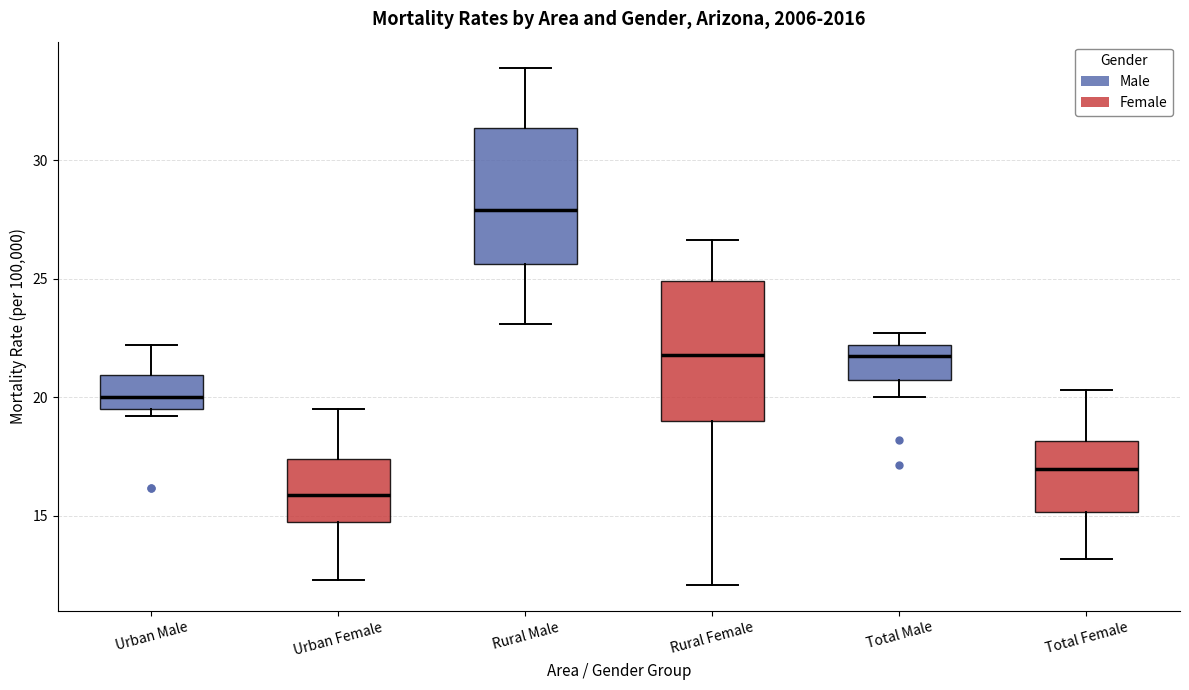

Where is the lower edge of the box for Rural Female on the y-axis? The values are not printed on the chart, so give them approximately, as read against the axis.

19.0